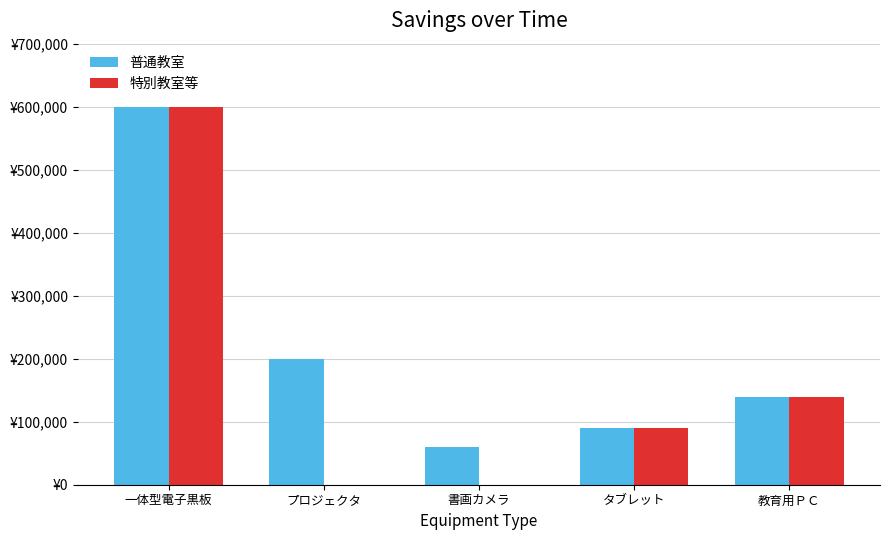

Are the bars grouped side by side (vs. stacked)?

Yes